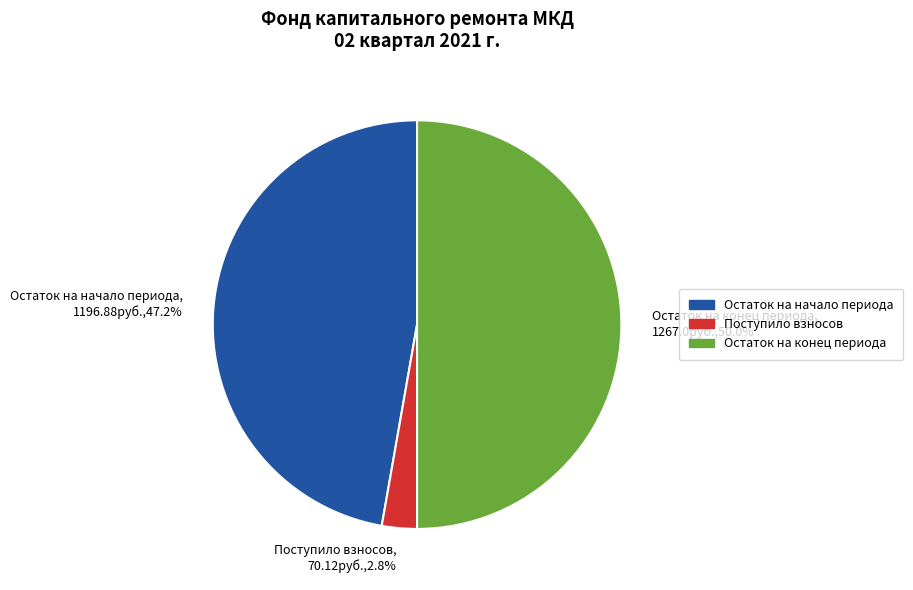

What is the total percentage of Остаток на конец периода, 1267.0руб.,50.0% and Остаток на начало периода, 1196.88руб.,47.2%?

97.2%